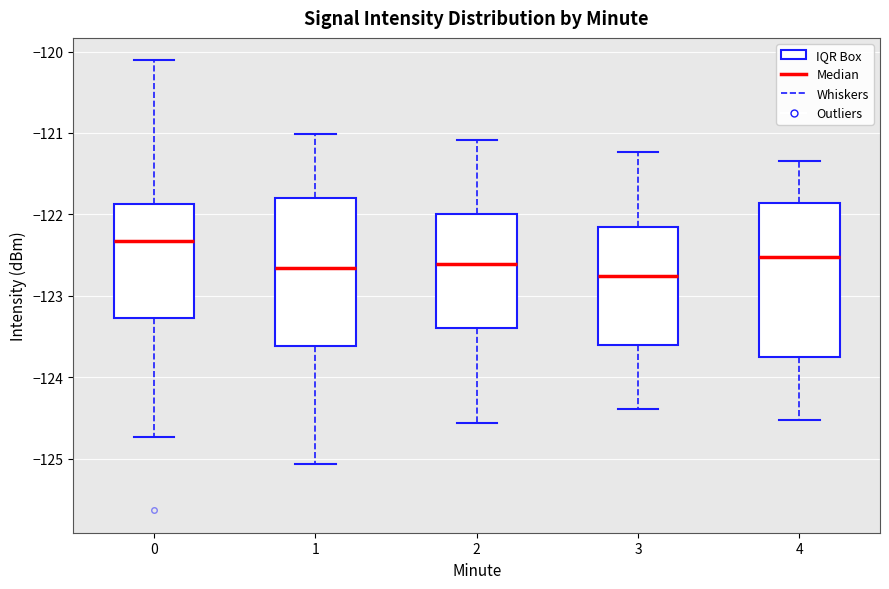

Reading left to right, read every box against the y-axis: the position of its median line, the range the box covers, and the ends of its whiskers. The values are not printed on the chart, so give them approximately, as read against the axis.

0: median -122.3, box -123.3 to -121.9, whiskers -124.7 to -120.1
1: median -122.7, box -123.6 to -121.8, whiskers -125.1 to -121.0
2: median -122.6, box -123.4 to -122.0, whiskers -124.6 to -121.1
3: median -122.8, box -123.6 to -122.1, whiskers -124.4 to -121.2
4: median -122.5, box -123.8 to -121.9, whiskers -124.5 to -121.3